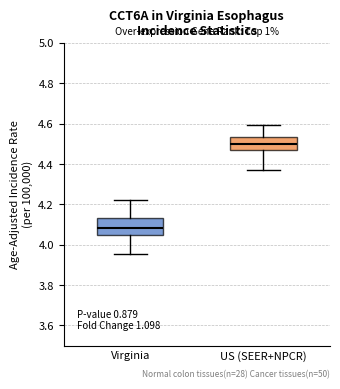

Reading left to right, transcribe this box plot: for each box, give where its median line is, the range the box spans, and where its two whiskers end, as read against the y-axis. The values are not printed on the chart, so give them approximately, as read against the axis.

Virginia: median 4.08, box 4.06 to 4.14, whiskers 3.96 to 4.22
US (SEER+NPCR): median 4.50, box 4.46 to 4.54, whiskers 4.36 to 4.60